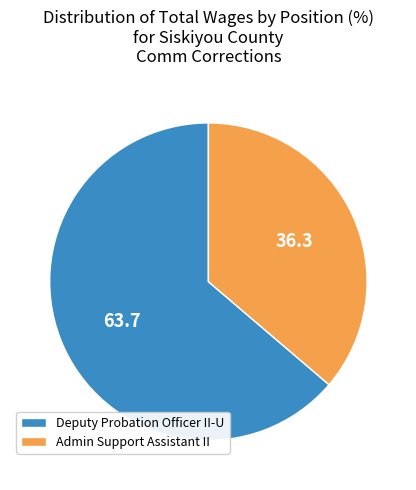

Between Deputy Probation Officer II-U and Admin Support Assistant II, which is larger?

Deputy Probation Officer II-U